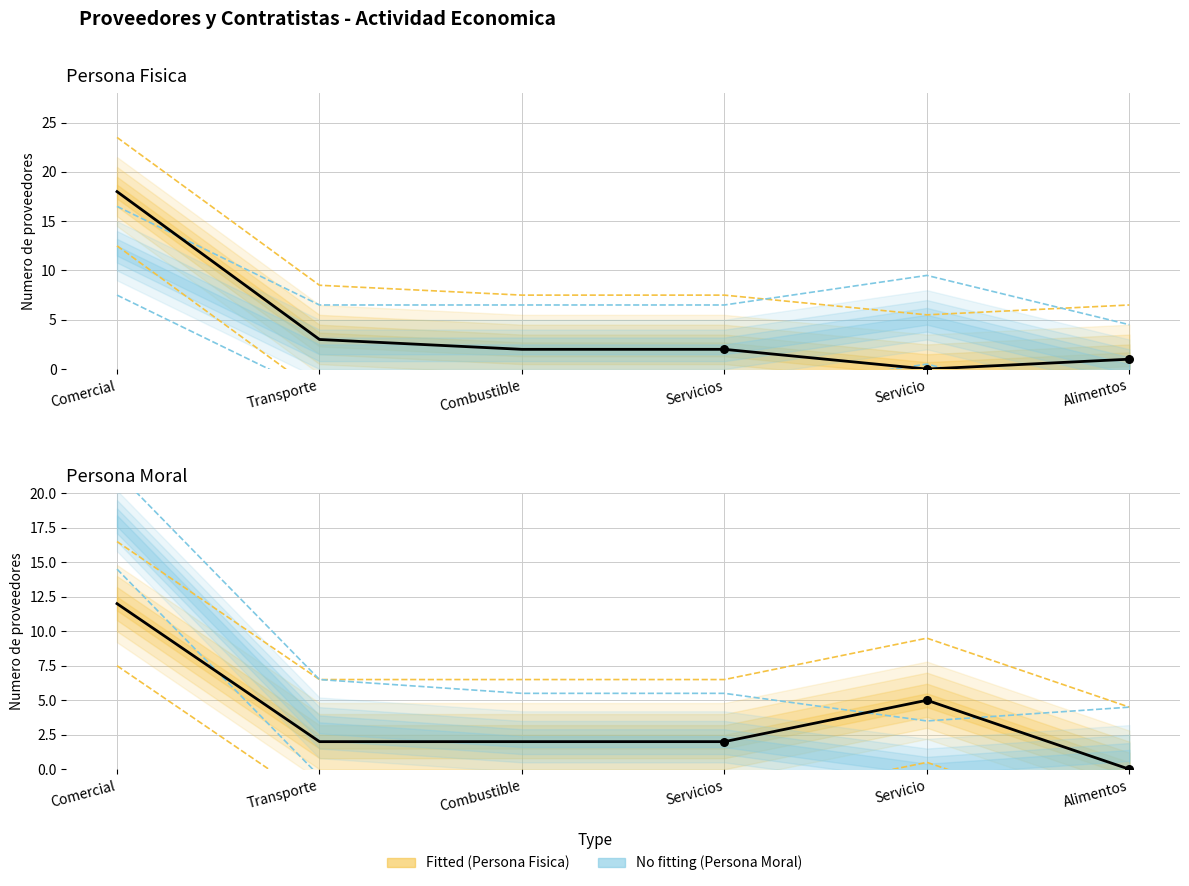

Which series contains the lowest Y value?

Fisica